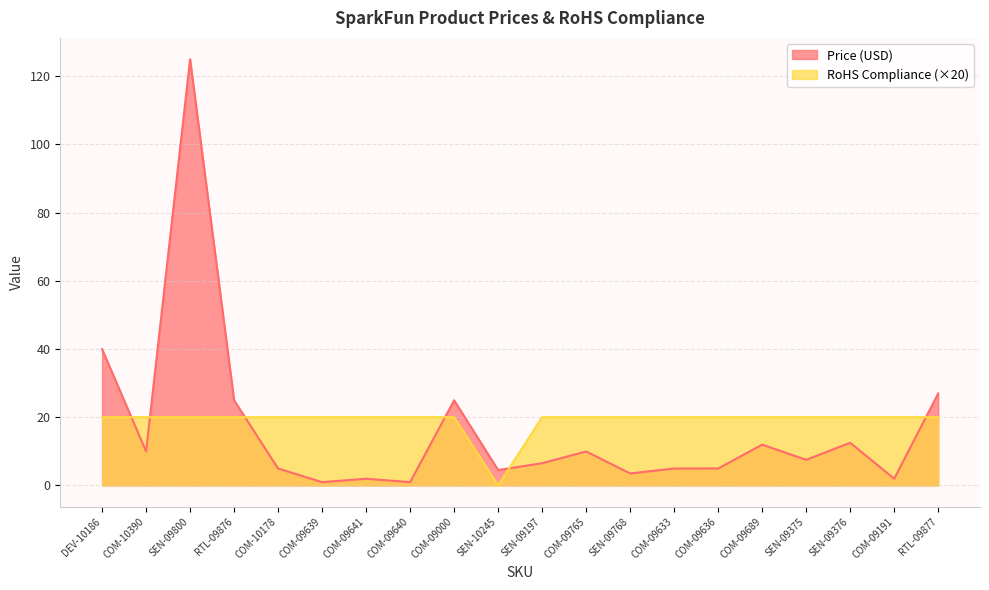

List the series in order of their peak value, lowest first.

RoHS Compliance (×20), Price (USD)